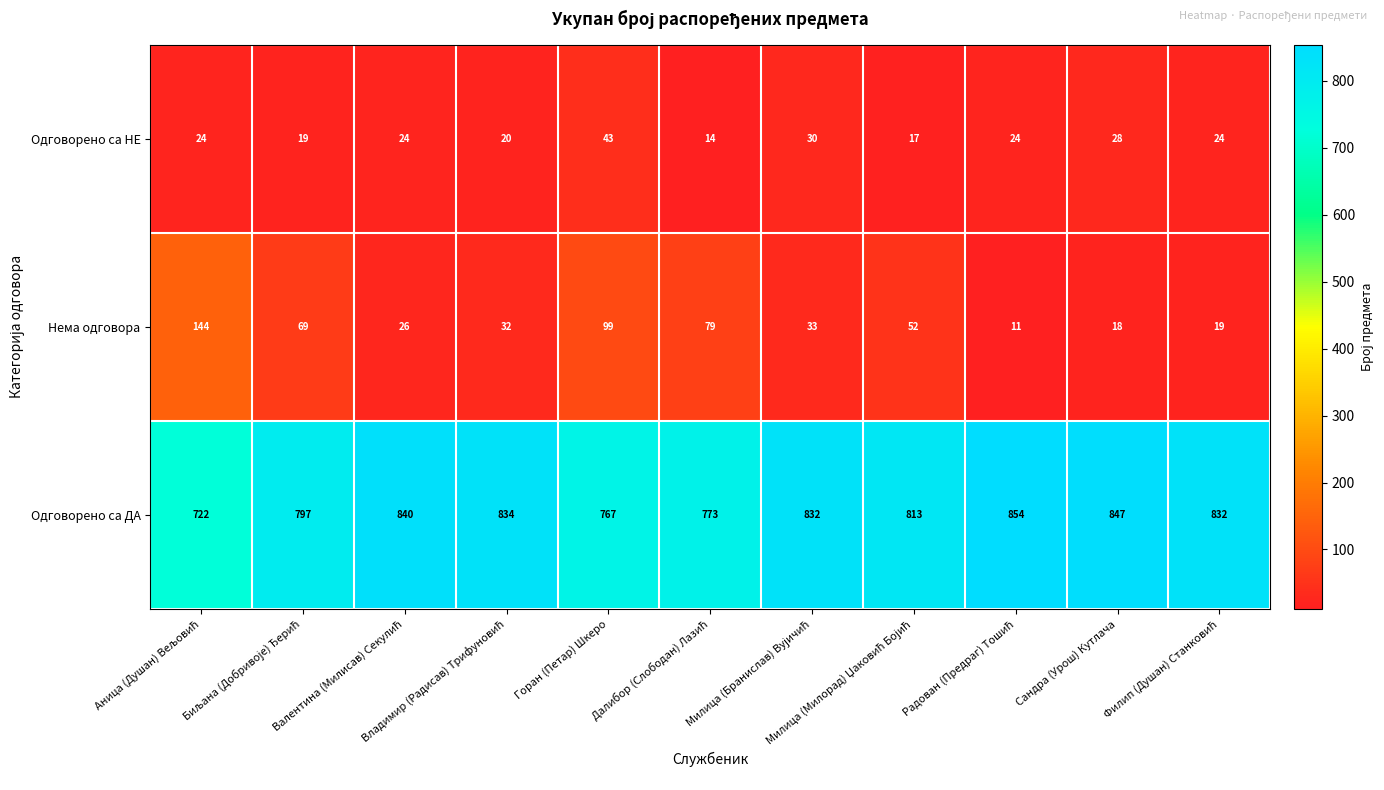

Which series has the largest total across all categories?

Одговорено са ДА